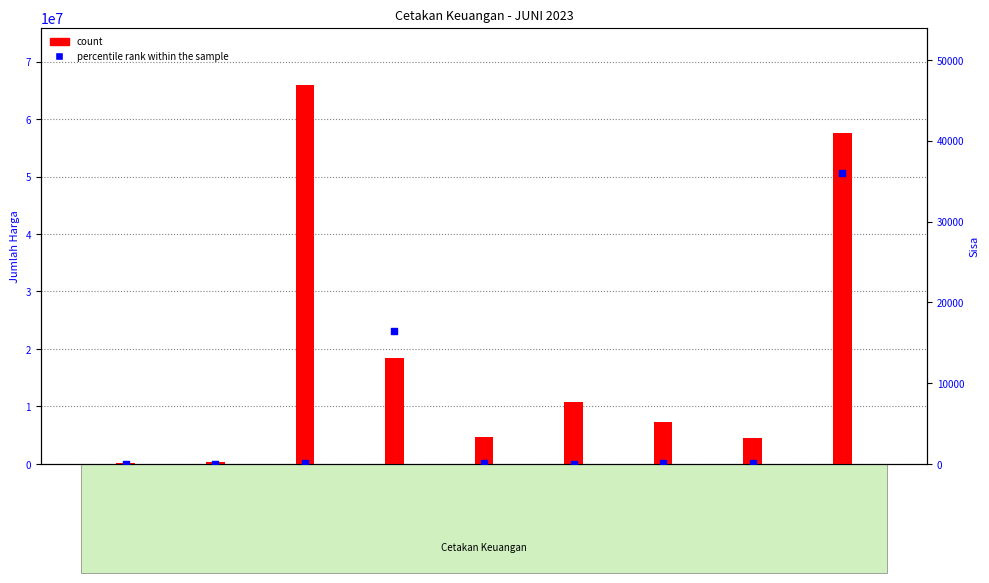

Which series has the widest spread of Y values?

count